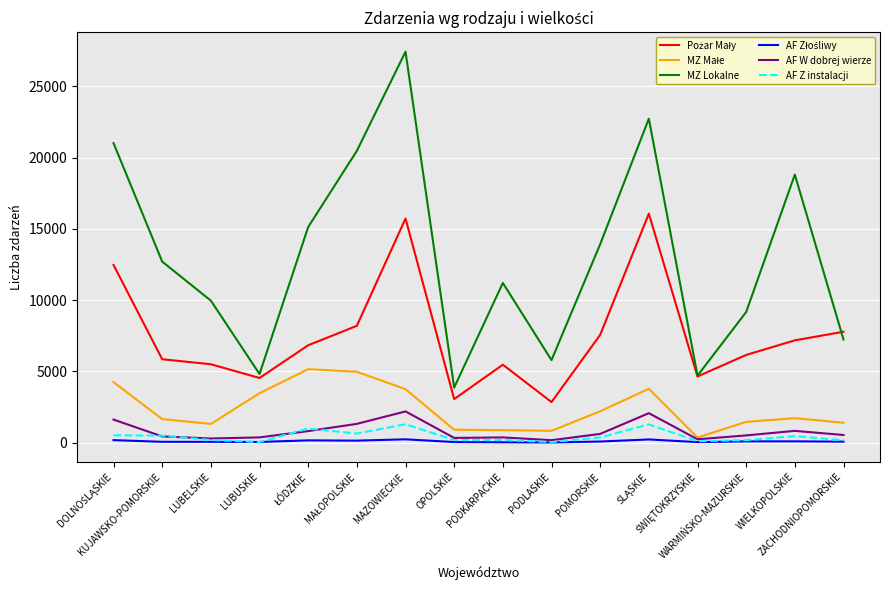

What position from the left is PODLASKIE?

10